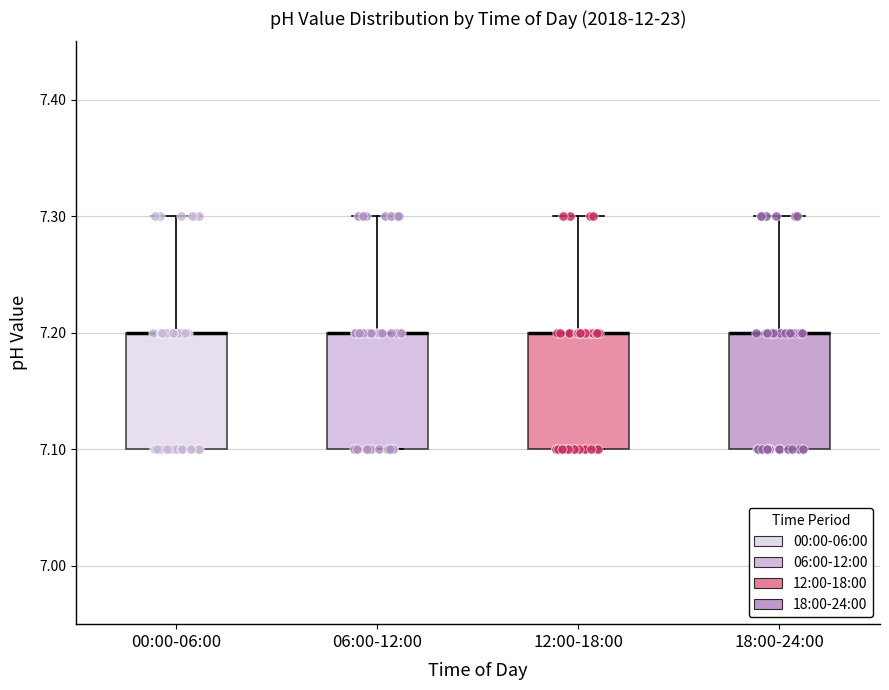

Reading left to right, transcribe this box plot: for each box, give where its median line is, the range the box spans, and where its two whiskers end, as read against the y-axis. The values are not printed on the chart, so give them approximately, as read against the axis.

00:00-06:00: median 7.2 (drawn on the box's upper edge), box 7.1 to 7.2, whiskers 7.1 to 7.3
06:00-12:00: median 7.2 (drawn on the box's upper edge), box 7.1 to 7.2, whiskers 7.1 to 7.3
12:00-18:00: median 7.2 (drawn on the box's upper edge), box 7.1 to 7.2, whiskers 7.1 to 7.3
18:00-24:00: median 7.2 (drawn on the box's upper edge), box 7.1 to 7.2, whiskers 7.1 to 7.3